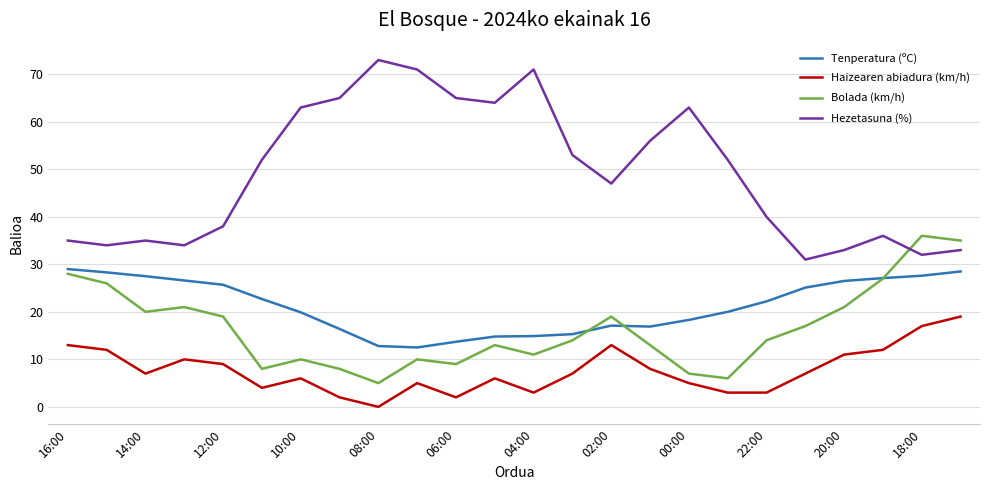

Which series has the widest spread of values?

Hezetasuna (%)